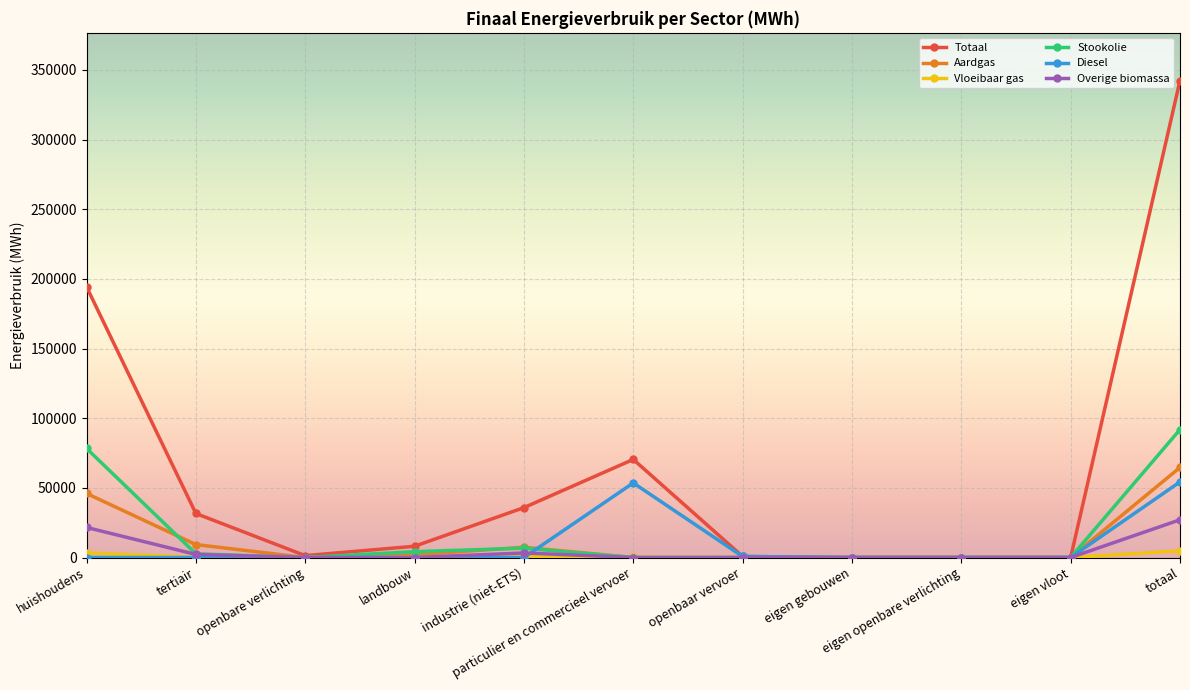

What is the value of the Totaal point at the 6th from the left?

70397.8